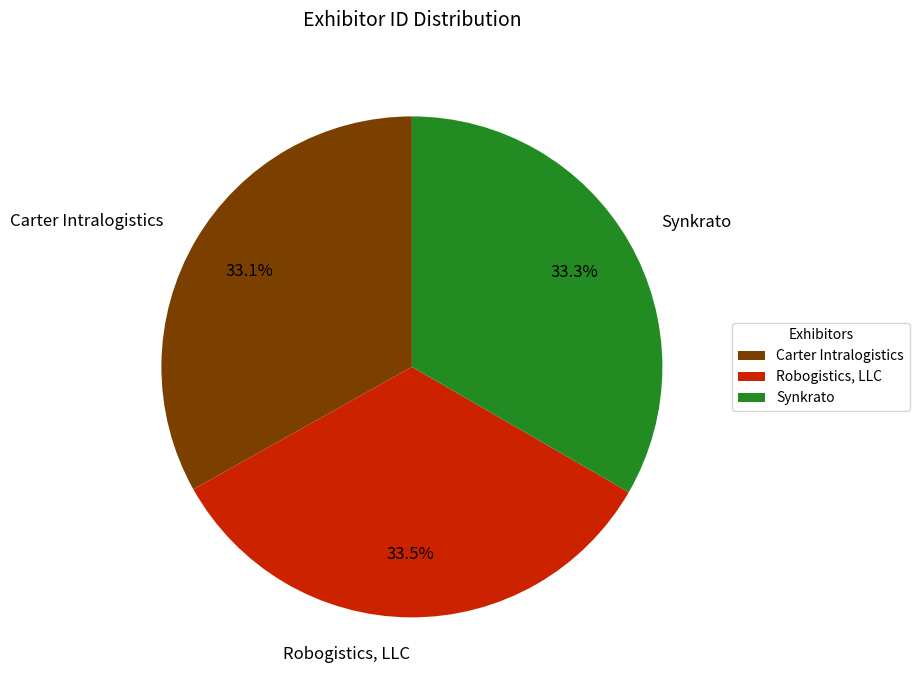

The Synkrato slice represents 39% of the pie. True or false?

False